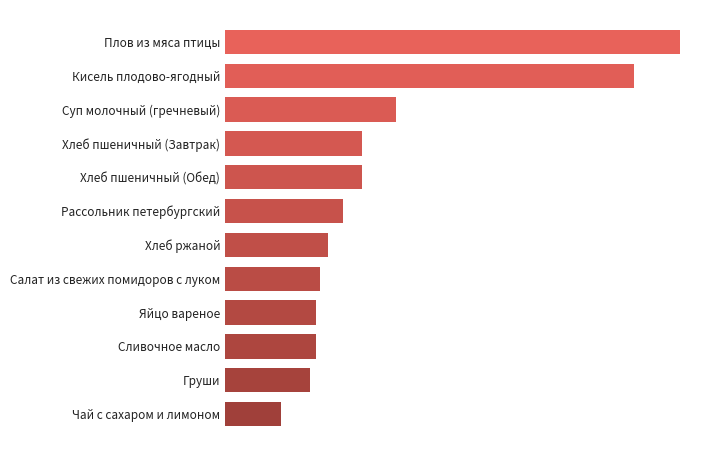

What is the difference between the maximum and minimum values?

331.0